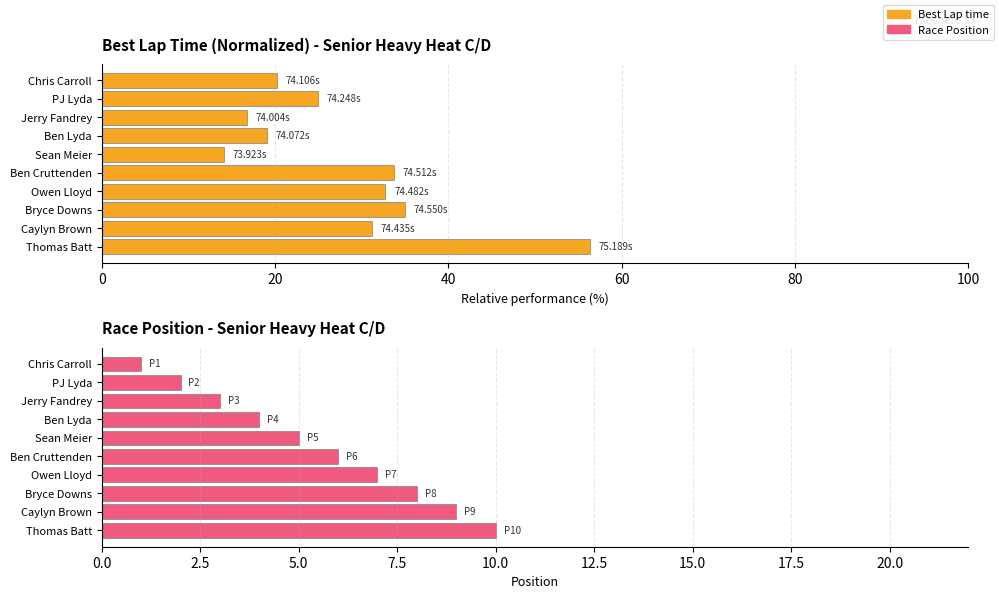

Is it true that Best Lap time equals 31.2 at Caylyn Brown?

True